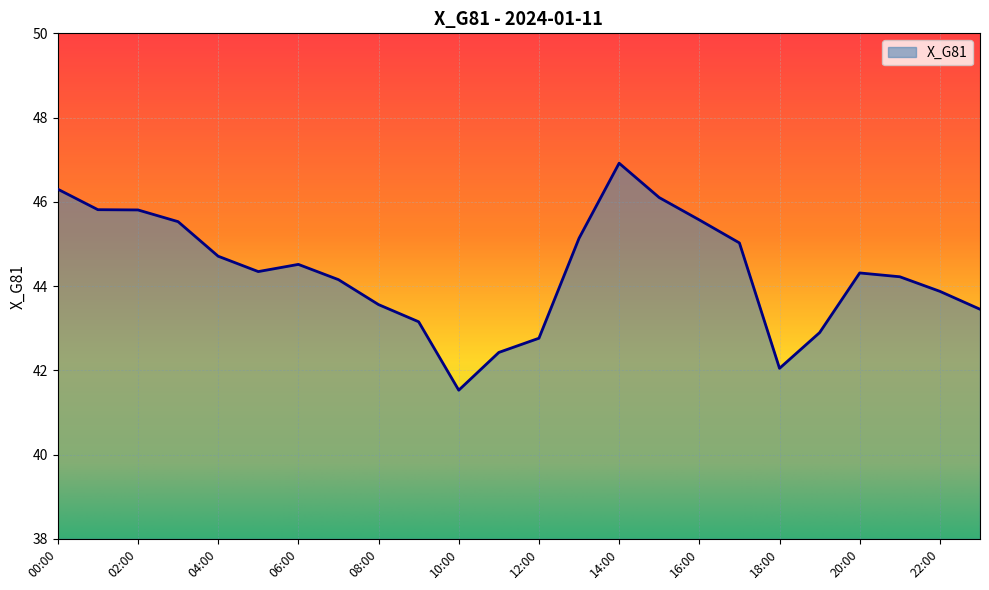

What is the sum of all values?

1064.2